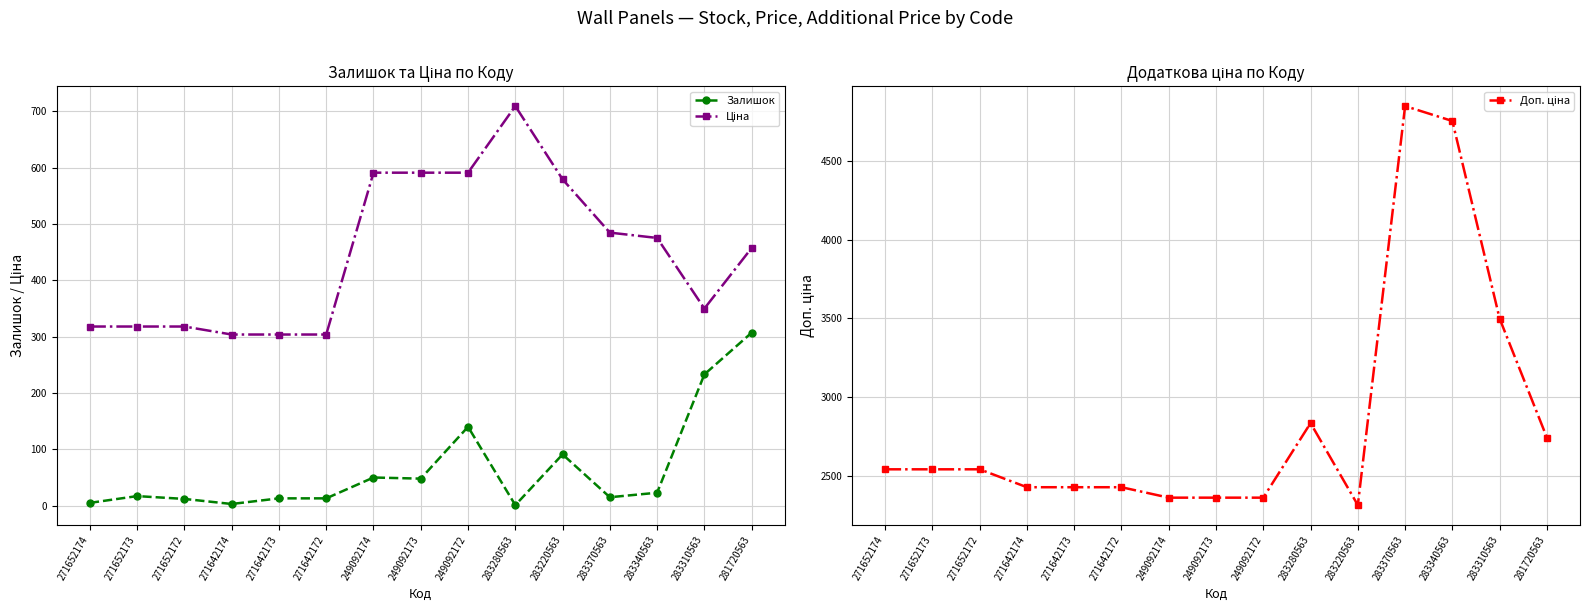

True or false: Залишок and Ціна intersect in this chart.

False